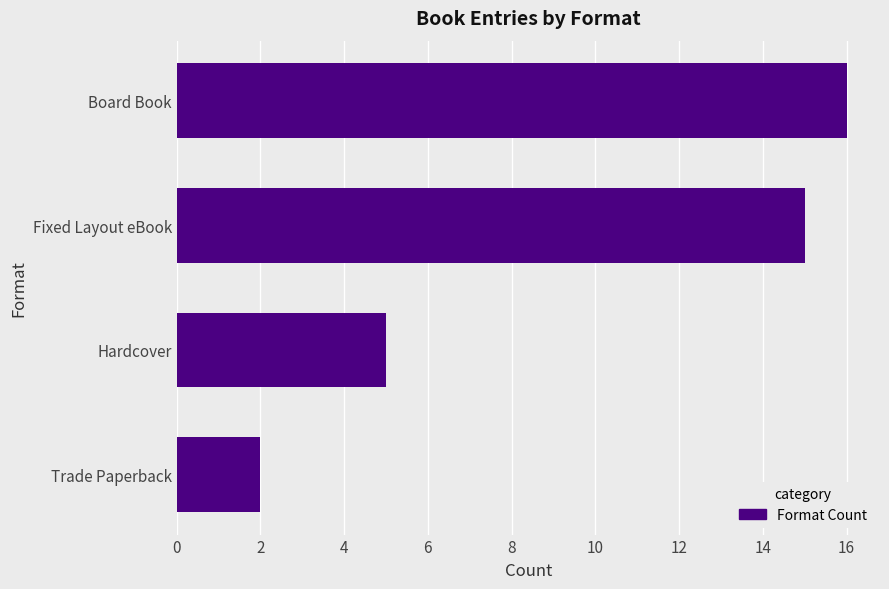

List the labels in order of value, smallest first.

Trade Paperback, Hardcover, Fixed Layout eBook, Board Book